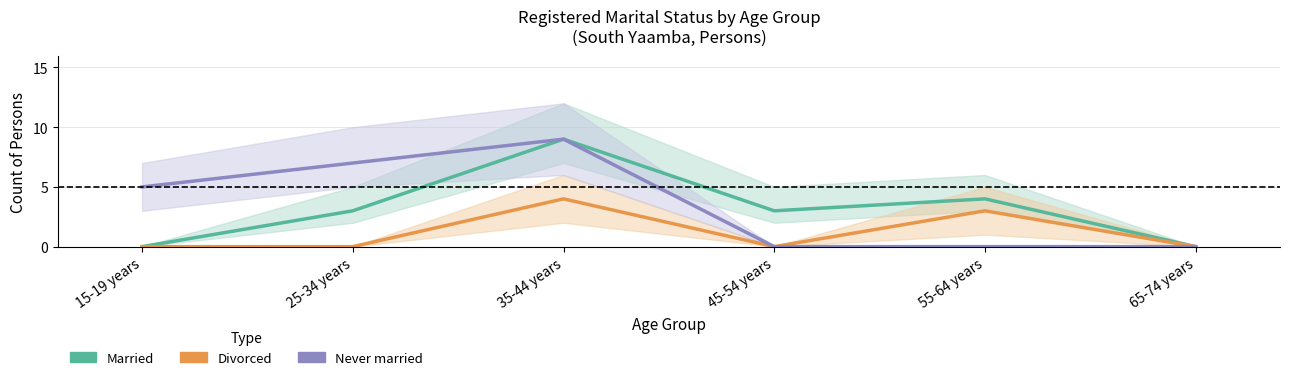

Reading right to left, what are all the values shown in this chart?

Married: 0	4	3	9	3	0
Divorced: 0	3	0	4	0	0
Never married: 0	0	0	9	7	5